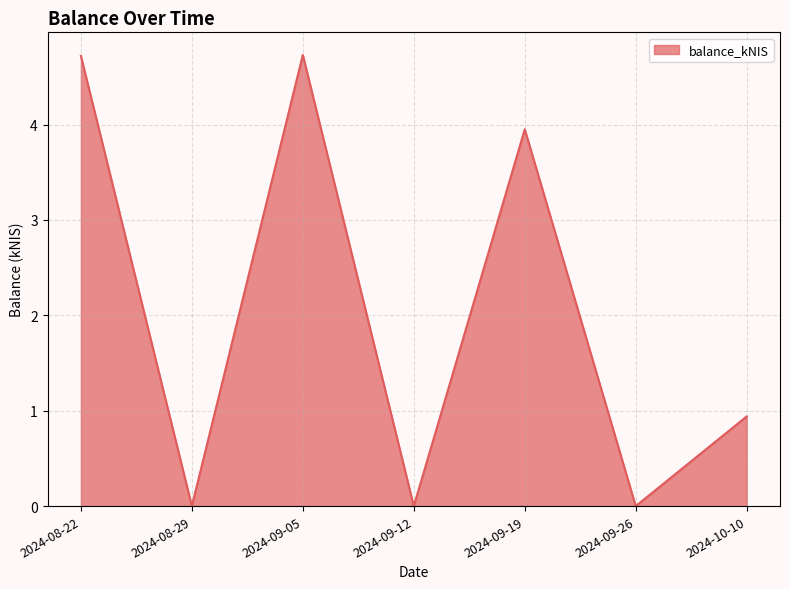

What position from the left is 2024-08-29?

2